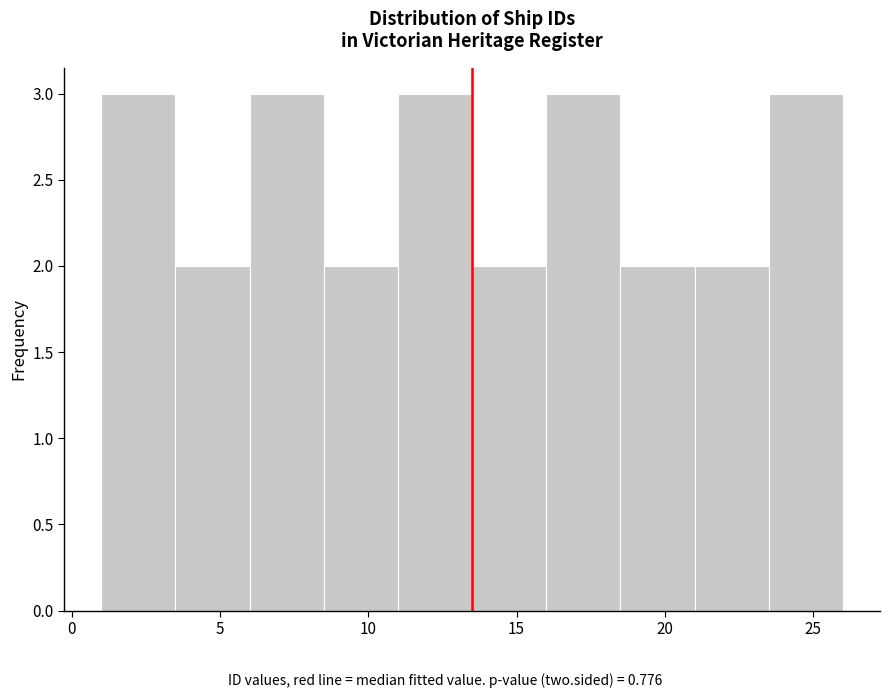

What is the height of the bar covering 11.0 to 13.5 on the x-axis? The values are not printed on the chart, so give them approximately, as read against the axis.

3